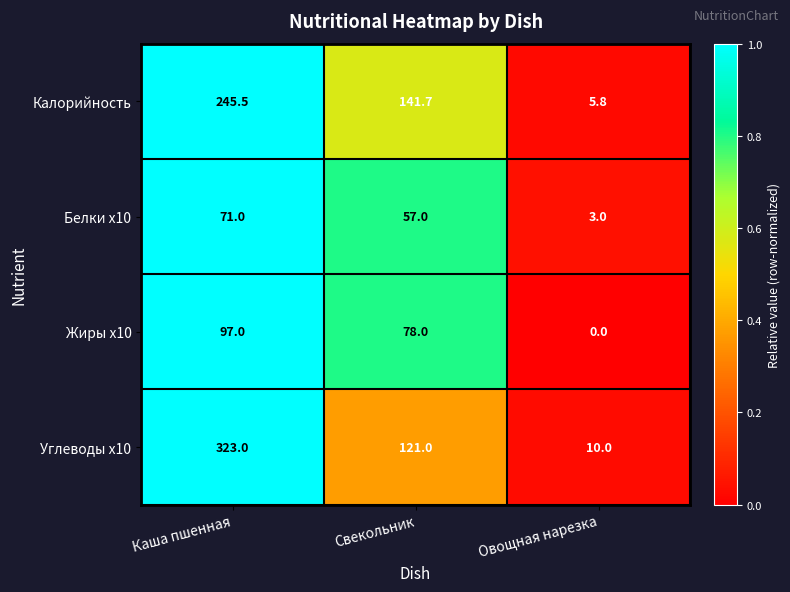

What is the spread (max minus min) of values at Каша пшенная?

252.0